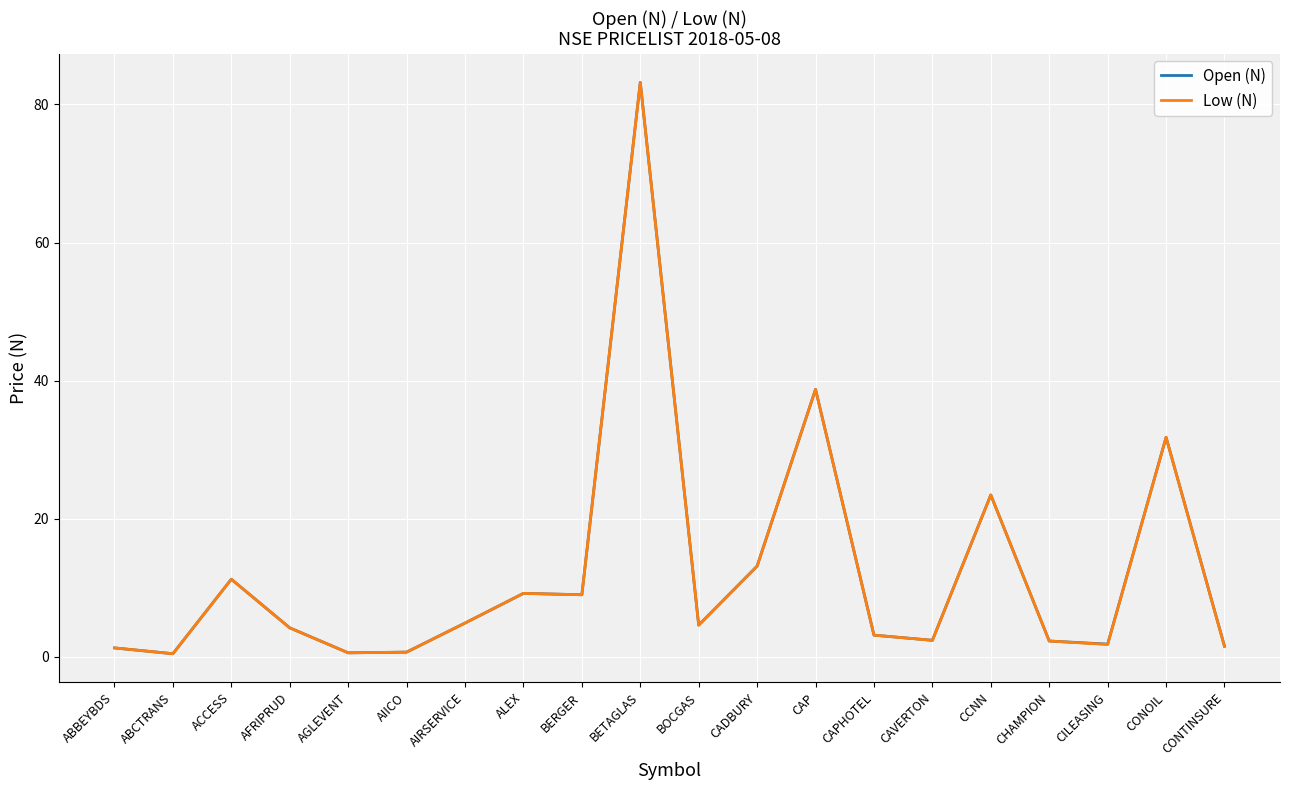

What is the approximate value of Open (N) at CILEASING?

1.9